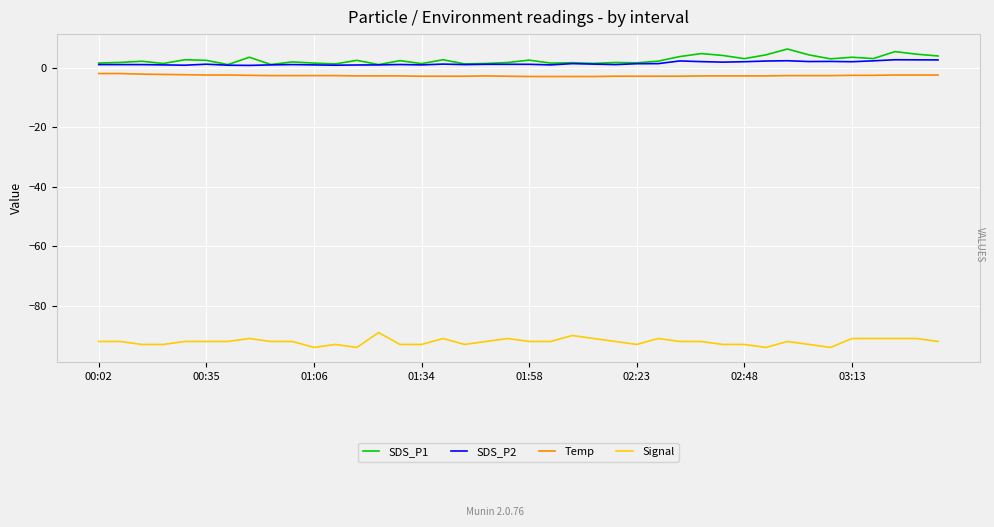

What is the maximum value shown in the chart?

6.2